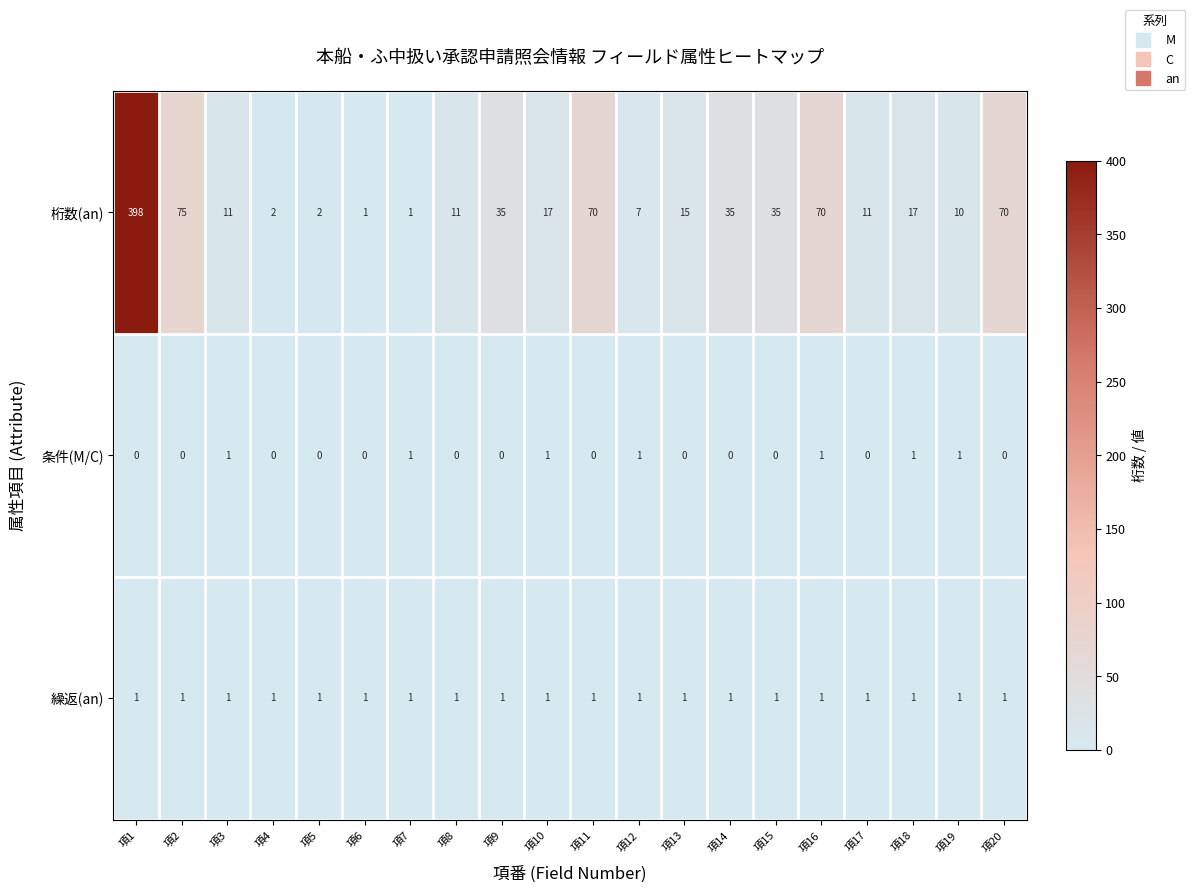

Which series has the largest total across all categories?

桁数(an)